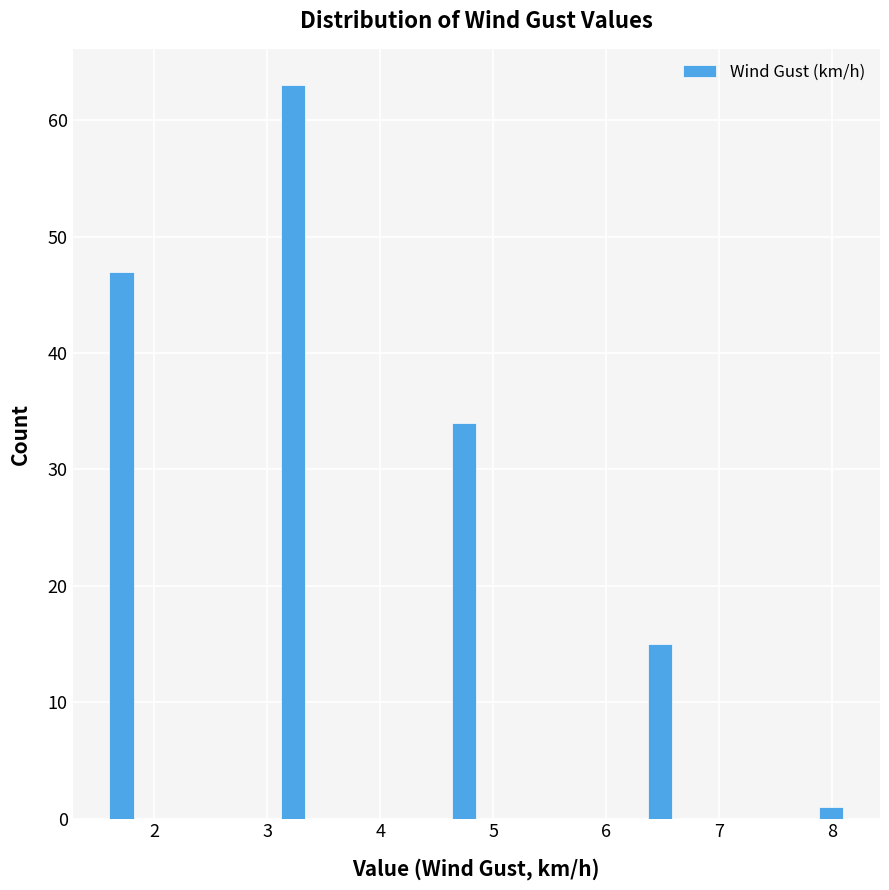

Read against the x-axis, roughly where is the centre of the tallest bar?

3.2